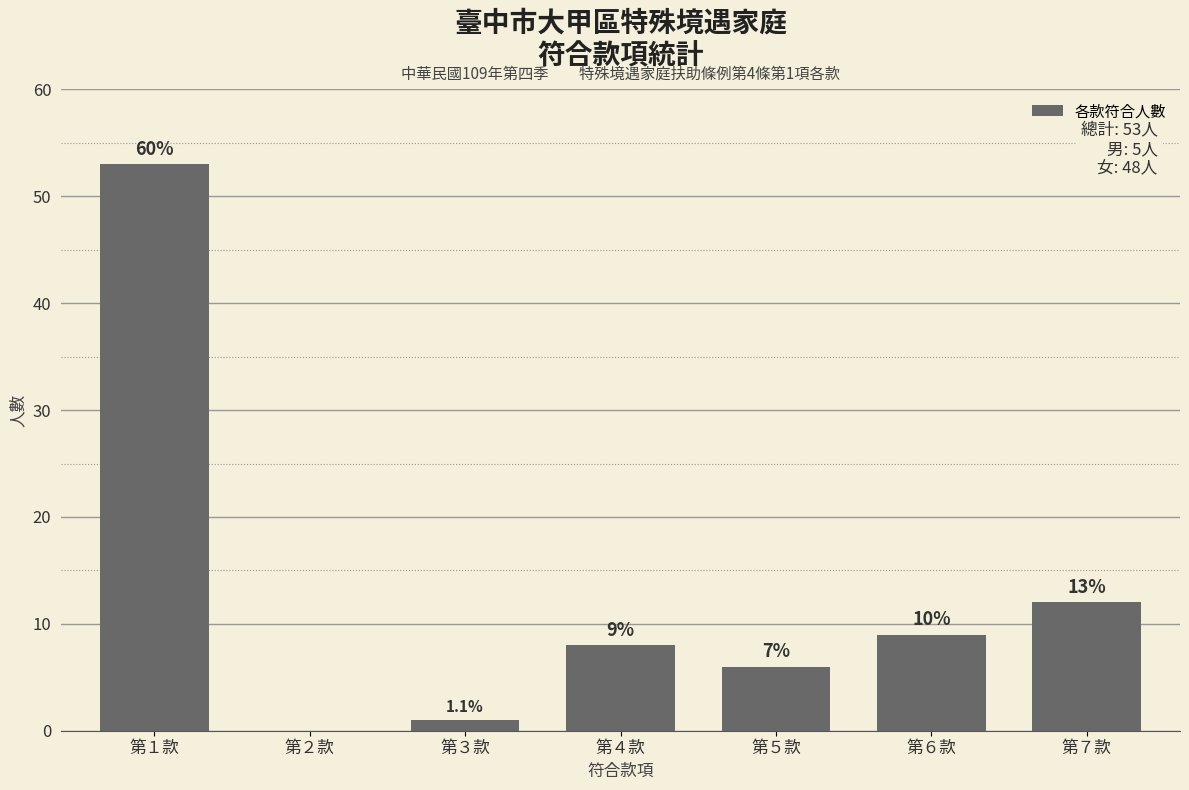

Are the bars horizontal?

No